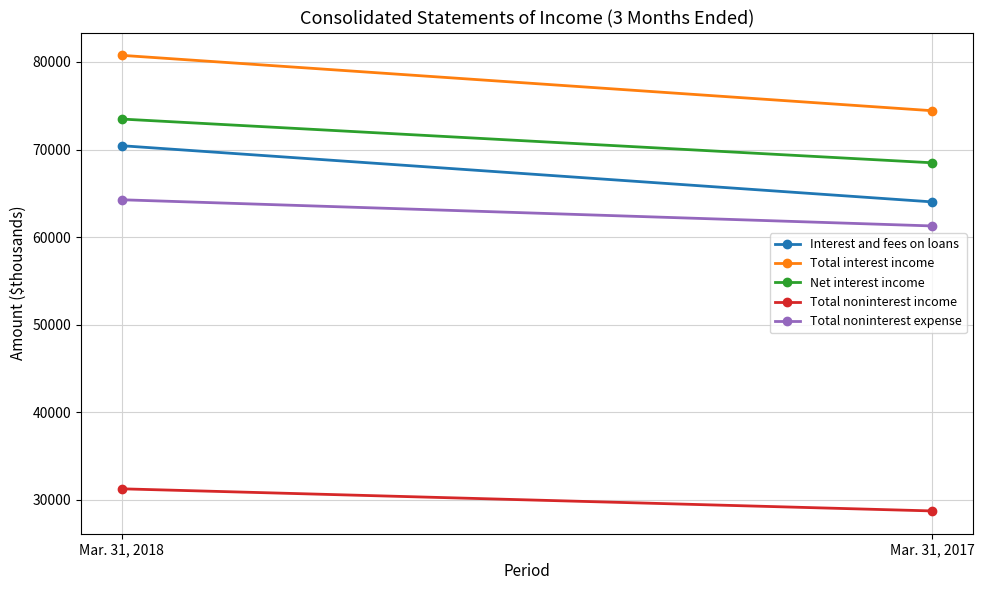

List the series in order of their peak value, lowest first.

Total noninterest income, Total noninterest expense, Interest and fees on loans, Net interest income, Total interest income